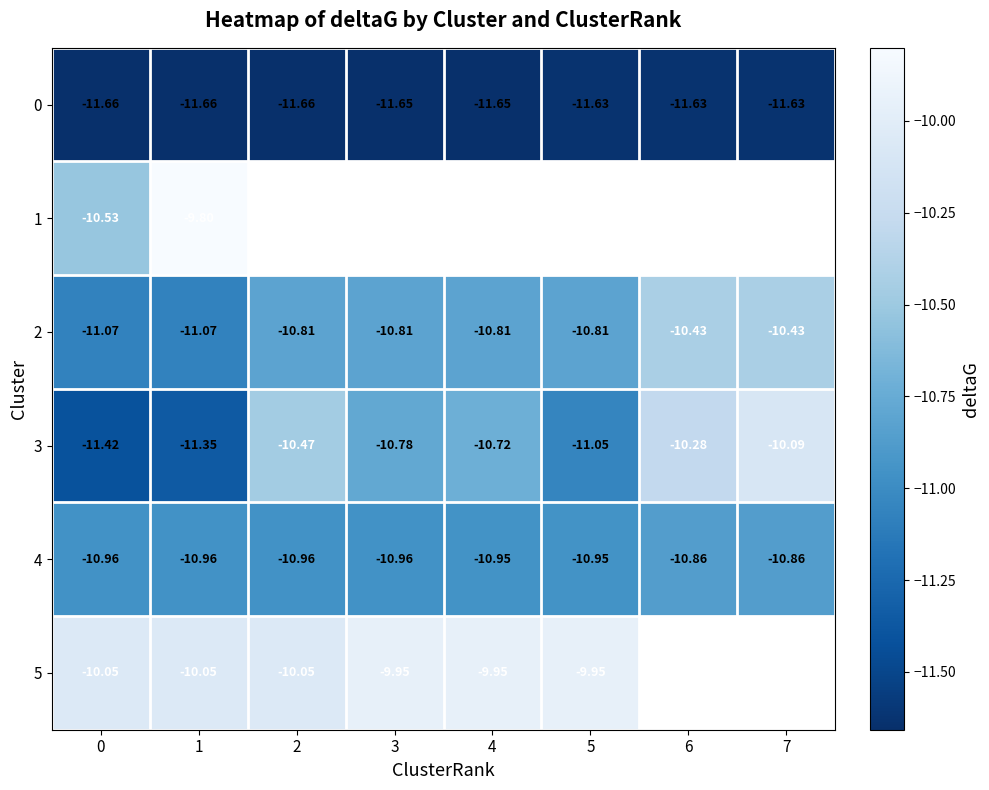

Is the value of 2 at 7 greater than the value of 0 at 7?

Yes